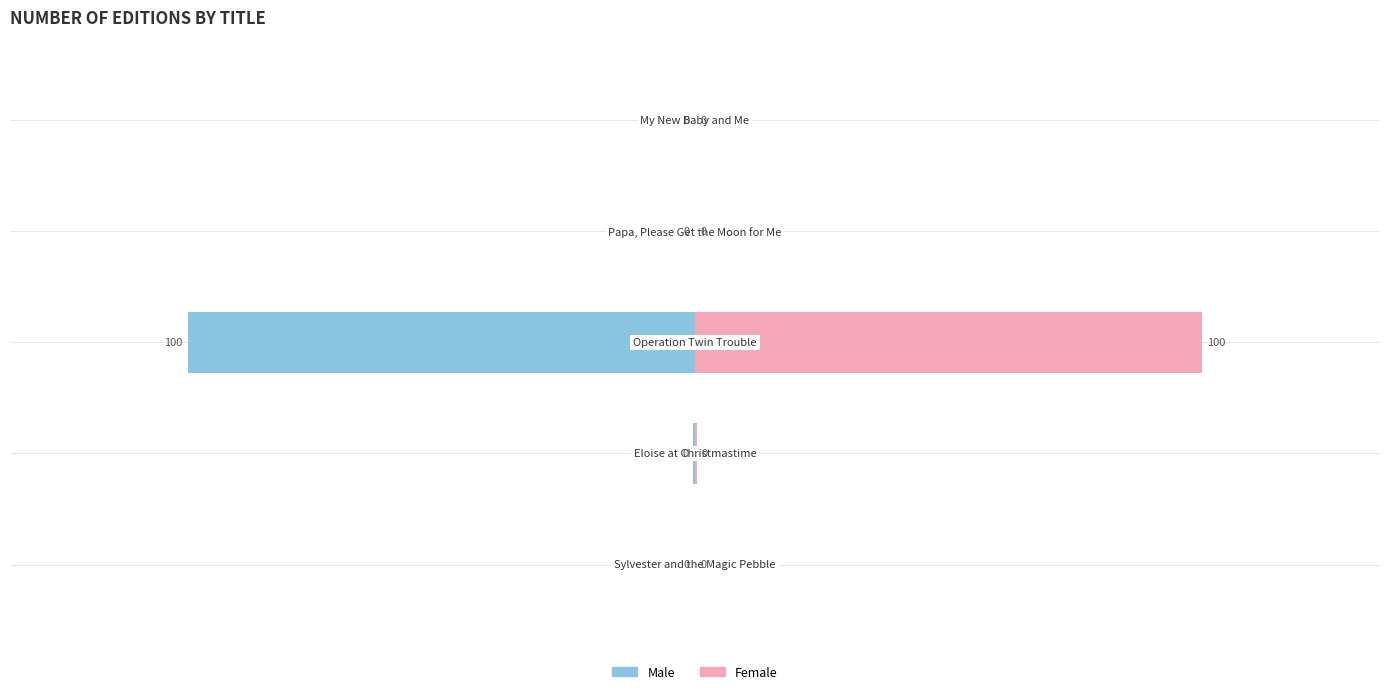

Count the number of categories in the chart.

5